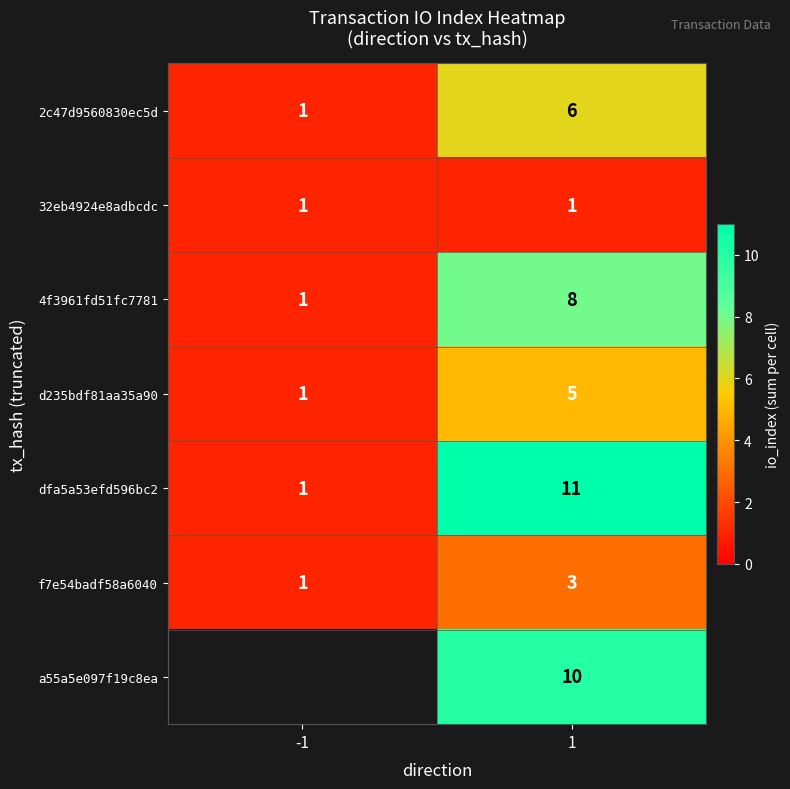

What is the smallest value displayed?

1.0